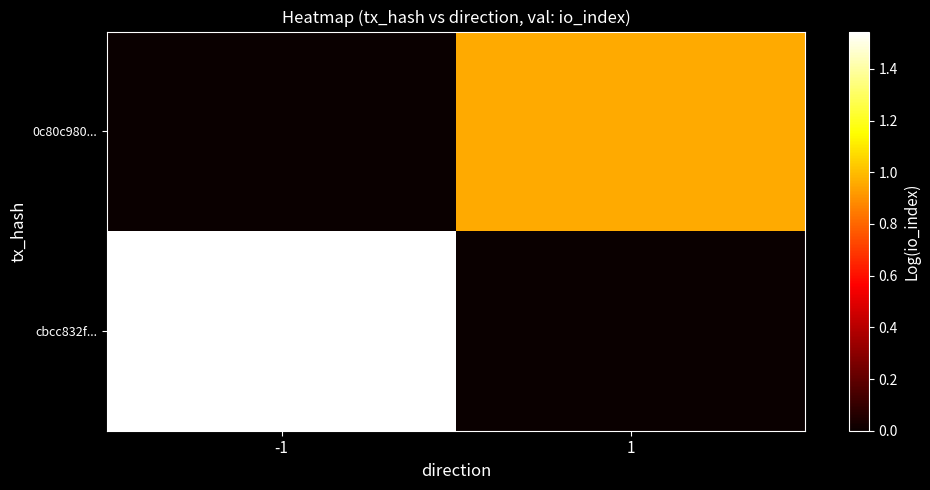

List the series in order of their peak value, highest first.

cbcc832f..., 0c80c980...